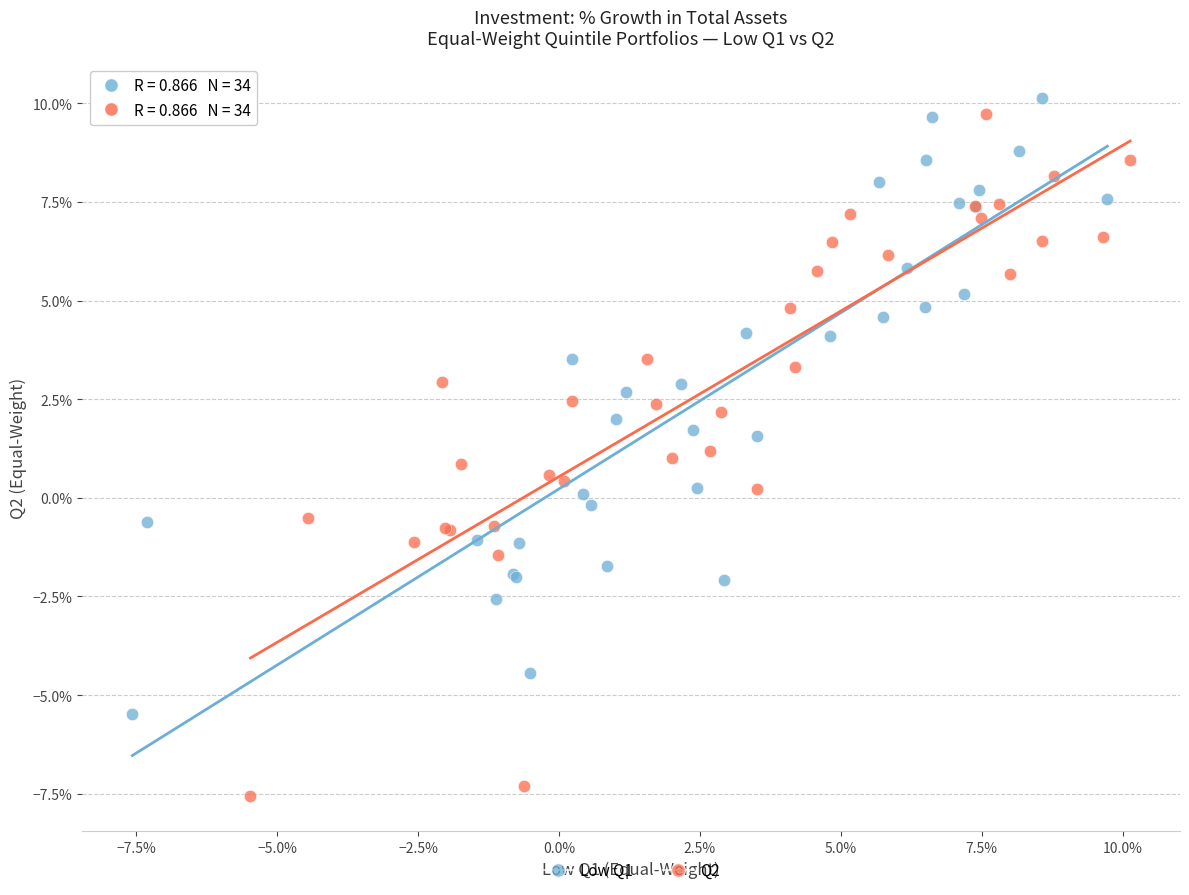

What are all the series names shown in the legend?

Low Q1, Q2